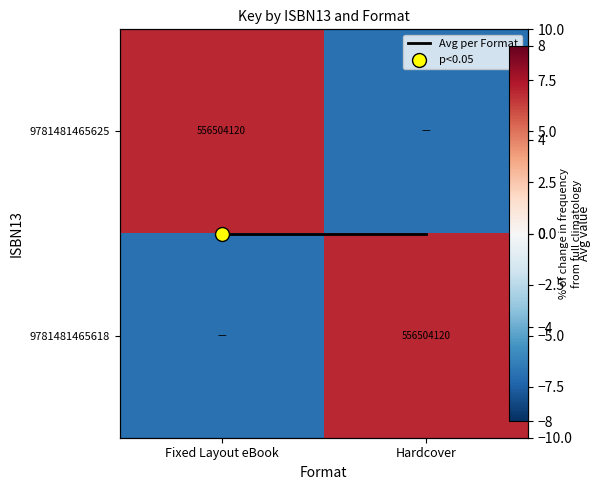

The value of 9781481465618 at Fixed Layout eBook is -10. True or false?

False